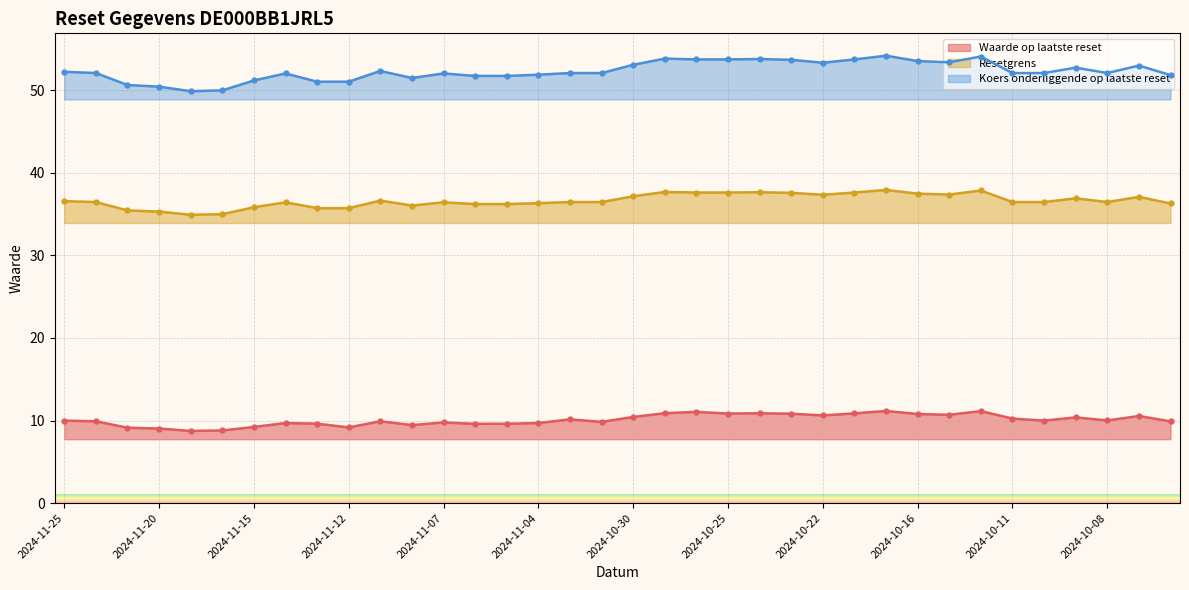

How many values in the Koers onderliggende op laatste reset series are below 52?

12